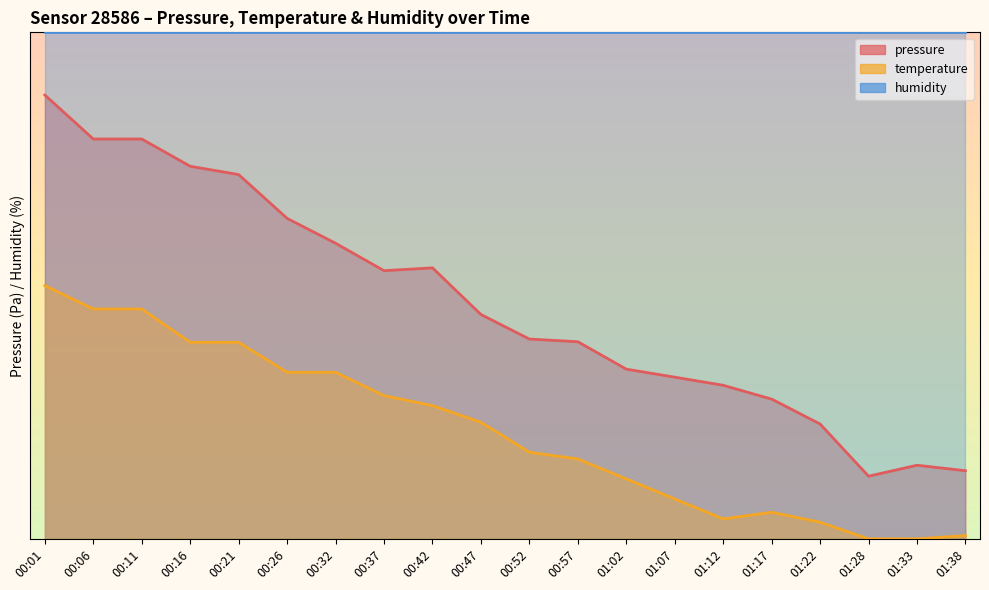

At how many categories does at least one series exceed 100853?

10